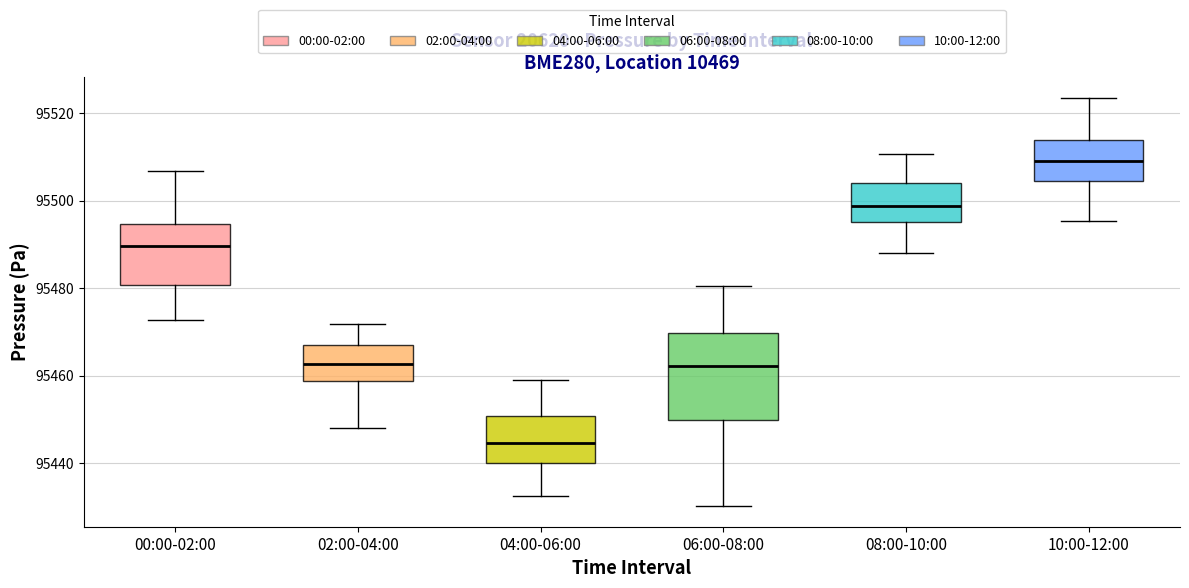

Comparing the boxes themselves (not the whiskers), which one is the tallest?

06:00-08:00